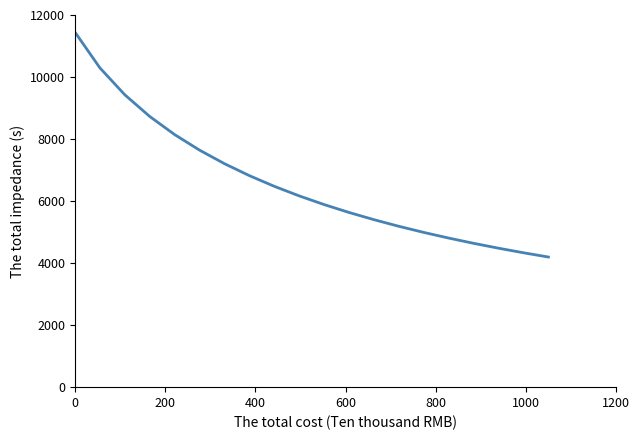

What is the minimum value shown in the chart?

4195.8